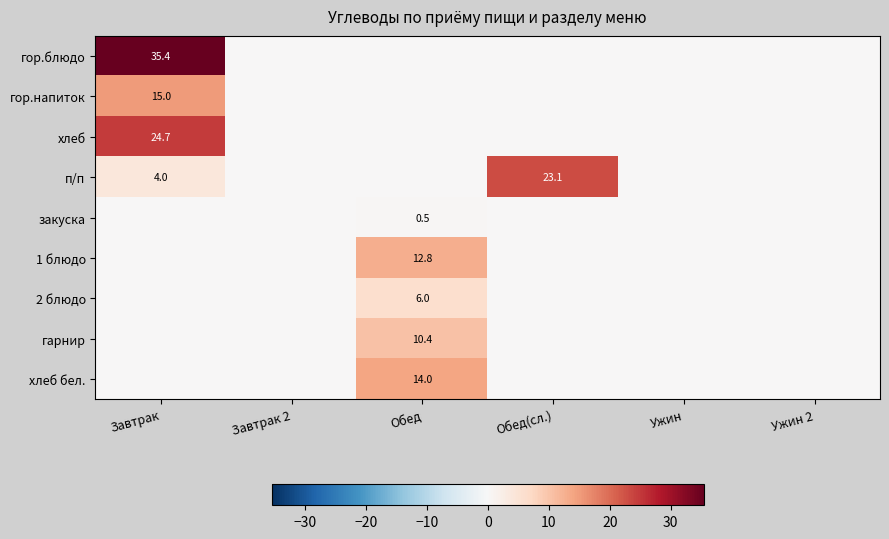

Is it true that хлеб бел. equals 14.0 at Обед?

True